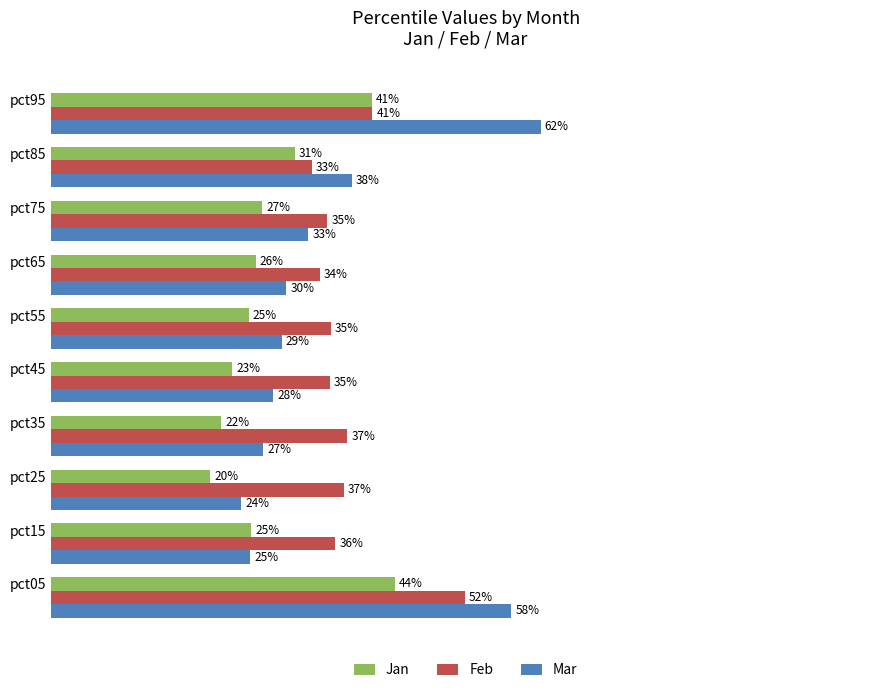

What are all the series names shown in the legend?

Jan, Feb, Mar